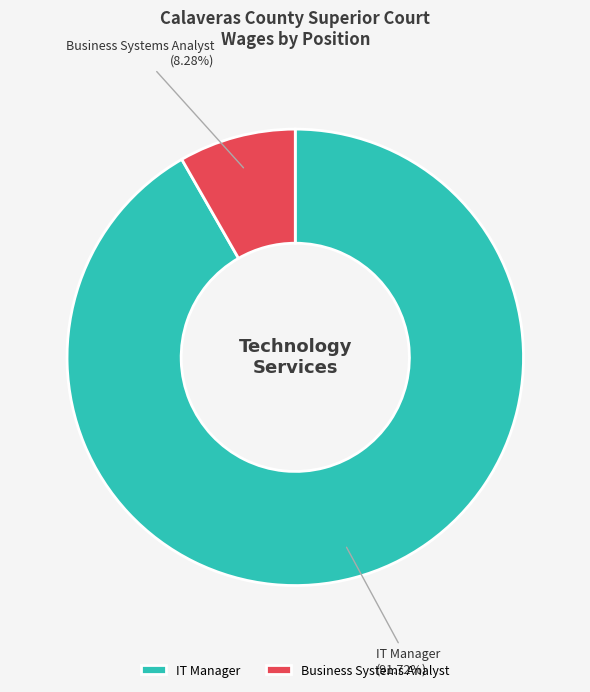

Combined, do IT Manager and Business Systems Analyst account for over 50%?

Yes